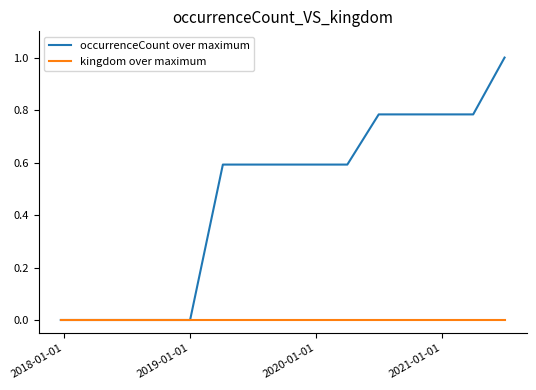

Which series has the largest total across all categories?

occurrenceCount over maximum